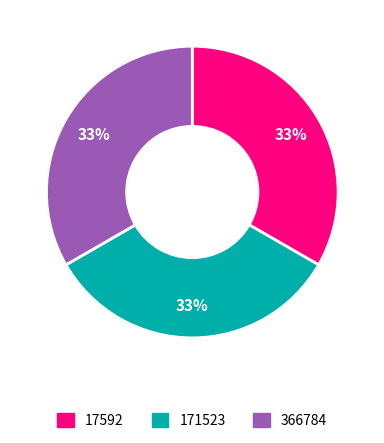

True or false: 171523 accounts for 33% of the total.

True